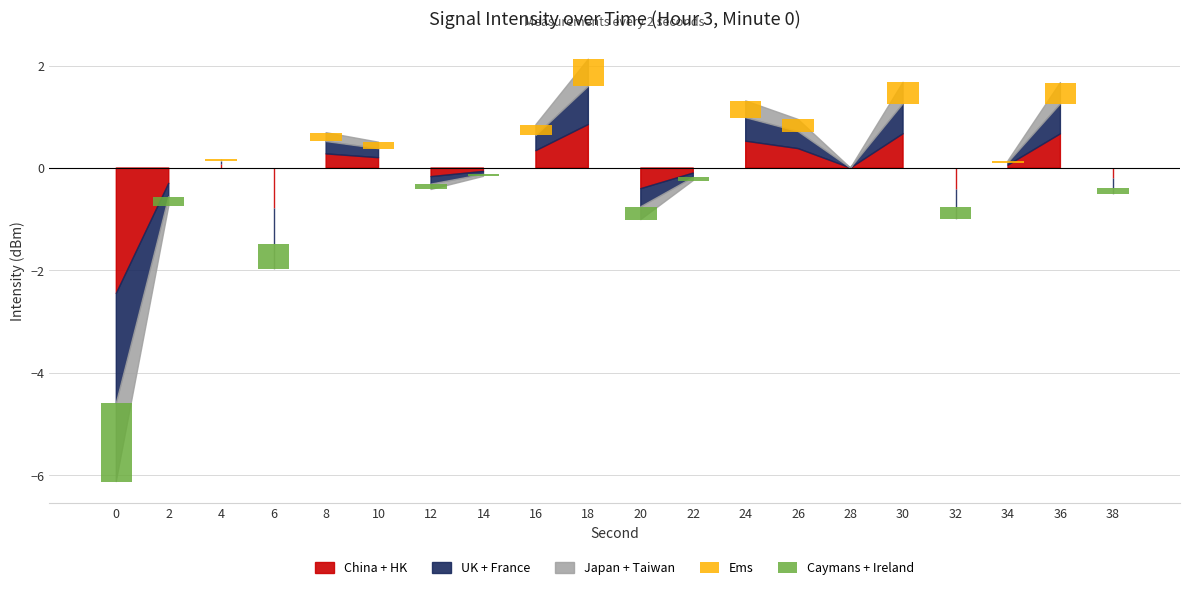

What is the difference between the Caymans + Ireland values at 12 and 36?

0.1